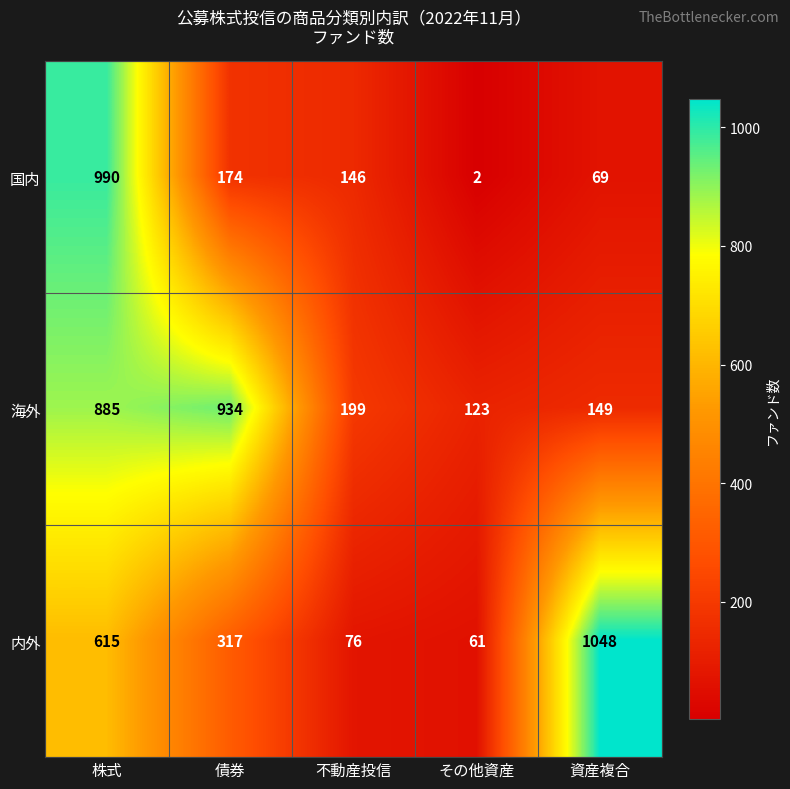

True or false: 国内 has a value of 3 at その他資産.

False